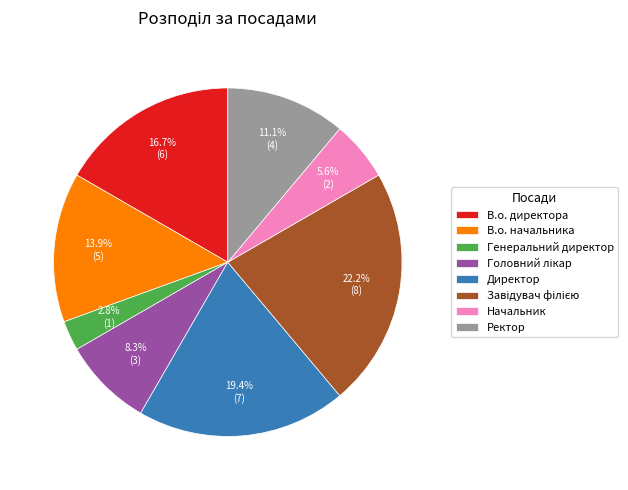

To the nearest percent, what is the difference between the Начальник and В.о. начальника slice percentages?

8%